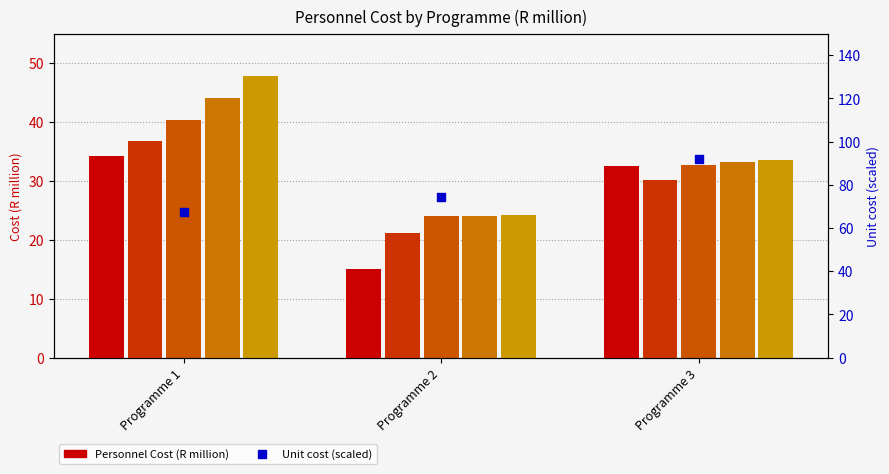

What is the total value across all series at Programme 1?

270.7